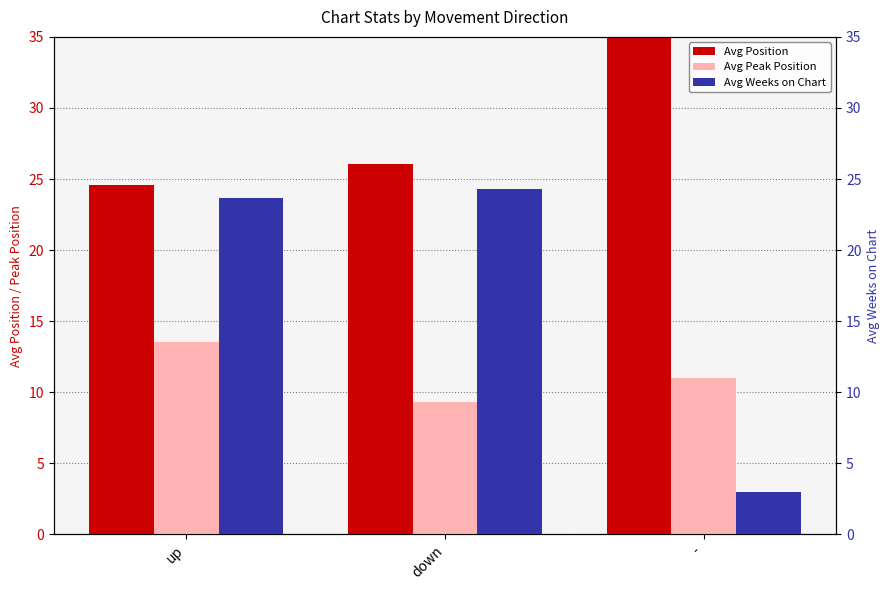

List the series in order of their overall mean, lowest first.

Avg Peak Position, Avg Weeks on Chart, Avg Position